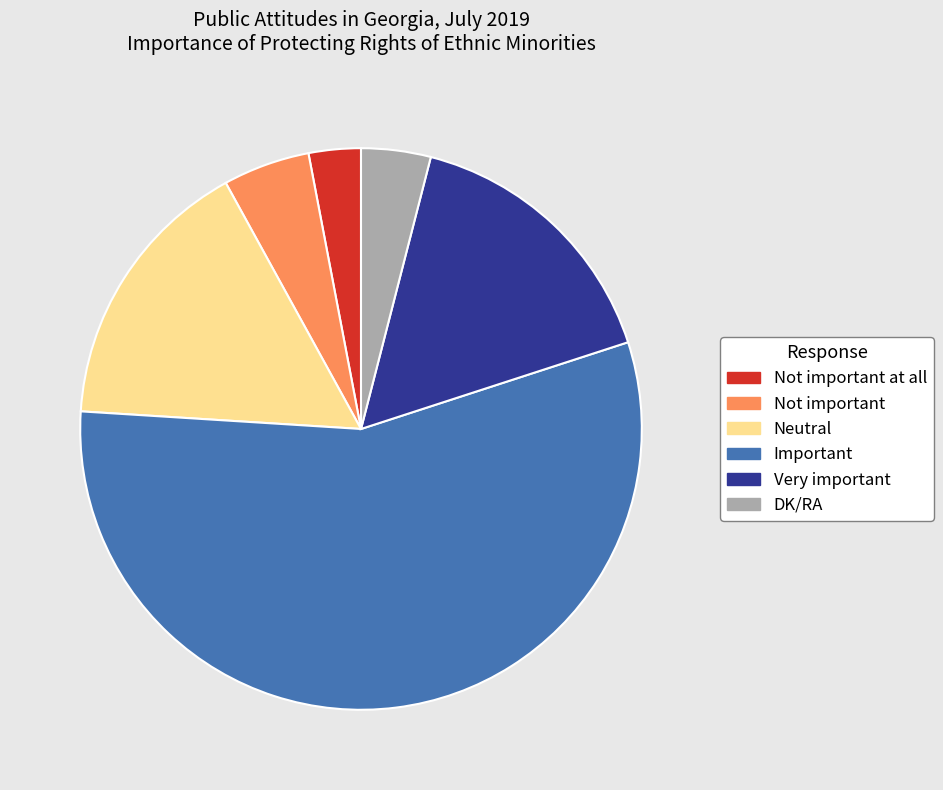

Do Not important and Very important together represent more than half of the pie?

No